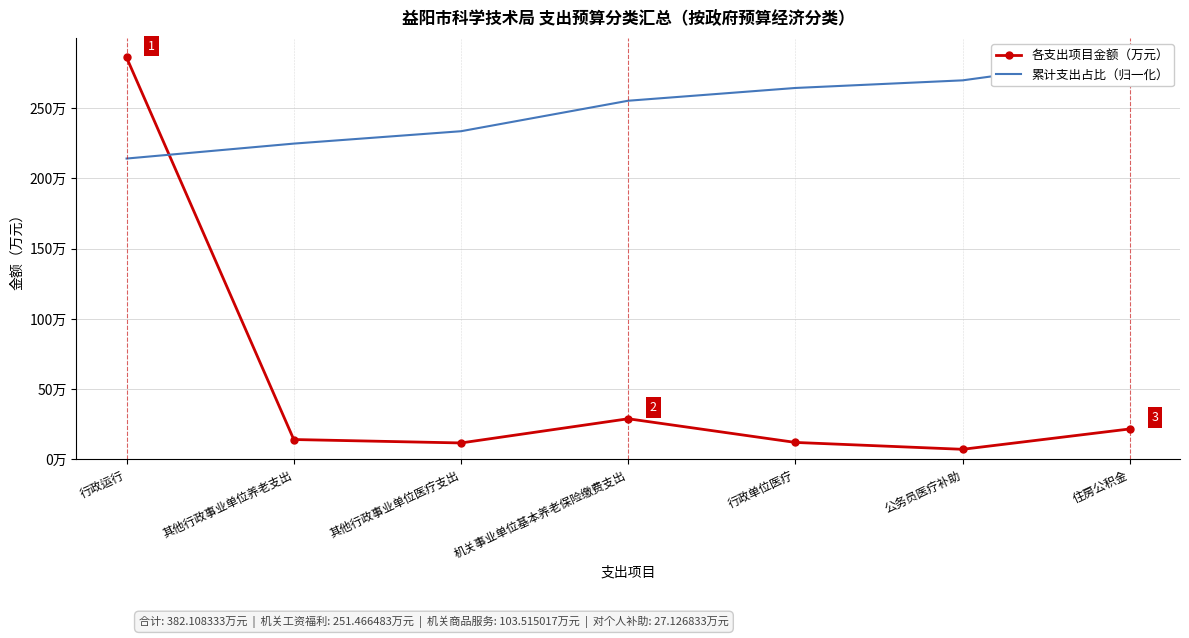

Reading right to left, transcribe all the data shown in this chart.

各支出项目金额（万元）: 住房公积金=21.7	公务员医疗补助=7.2	行政单位医疗=12.1	机关事业单位基本养老保险缴费支出=29.0	其他行政事业单位医疗支出=11.8	其他行政事业单位养老支出=14.2	行政运行=286.0
累计支出占比（归一化）: 住房公积金=286.0	公务员医疗补助=269.8	行政单位医疗=264.4	机关事业单位基本养老保险缴费支出=255.3	其他行政事业单位医疗支出=233.6	其他行政事业单位养老支出=224.8	行政运行=214.1